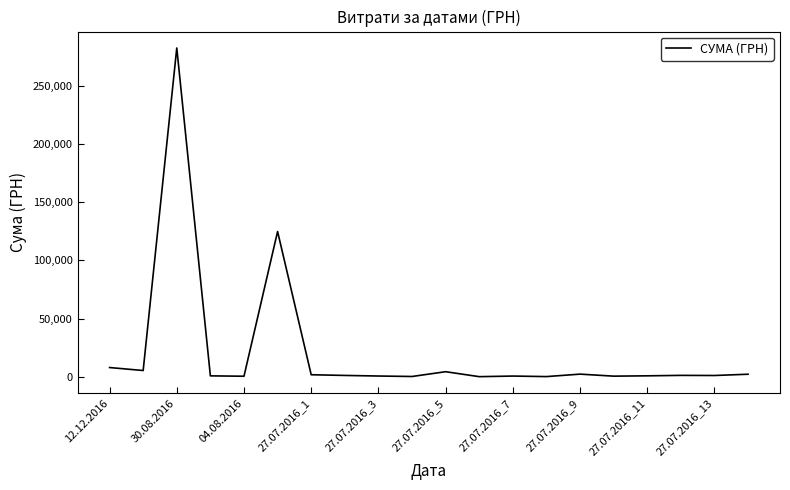

What is the difference between the maximum and minimum values?

282374.1